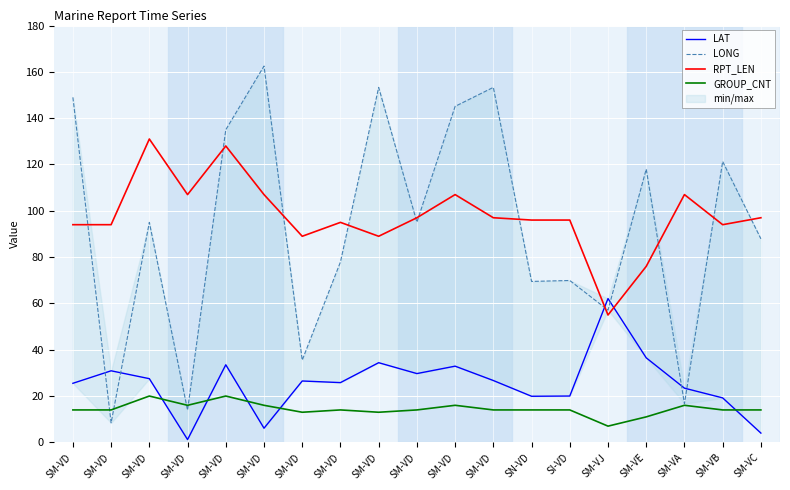

What is the smallest value displayed?

1.2